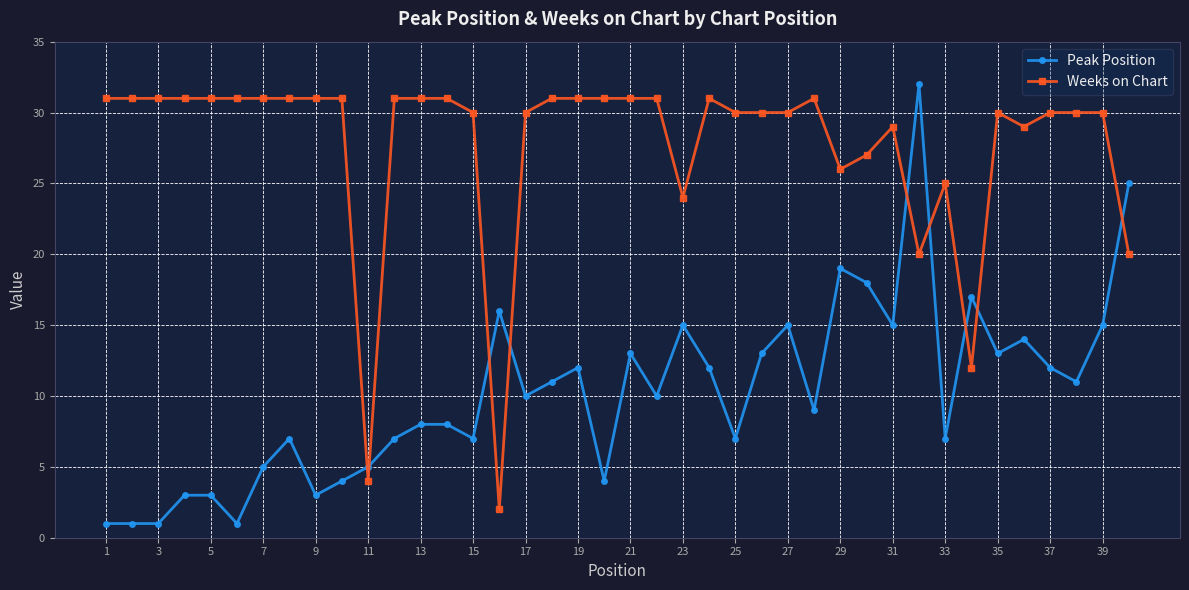

What is the value of the Peak Position point at the 33rd from the left?

7